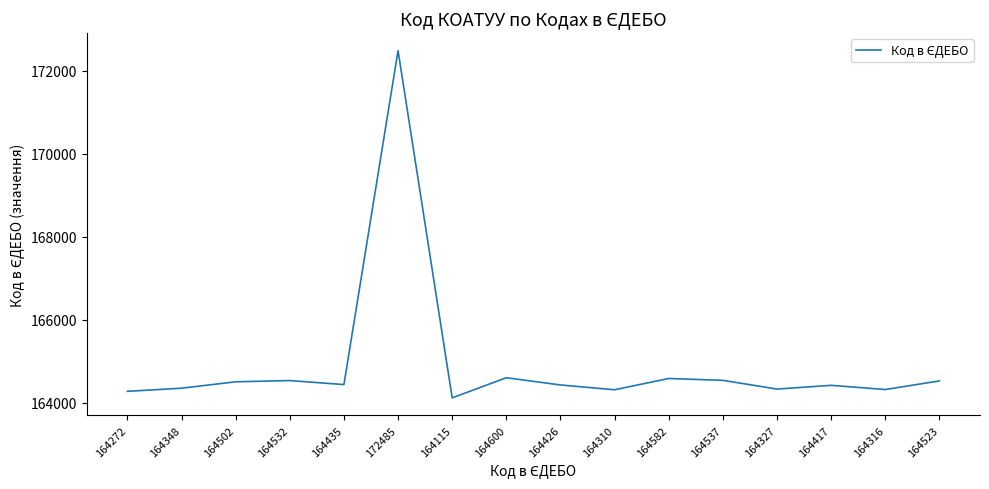

What is the ratio of the value at 164417 to the value at 164537?

1.0